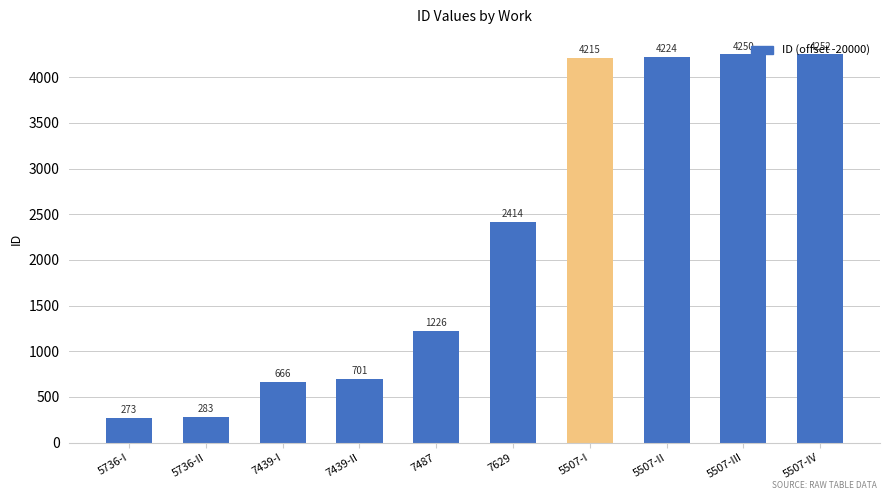

How many bars are there in total?

10